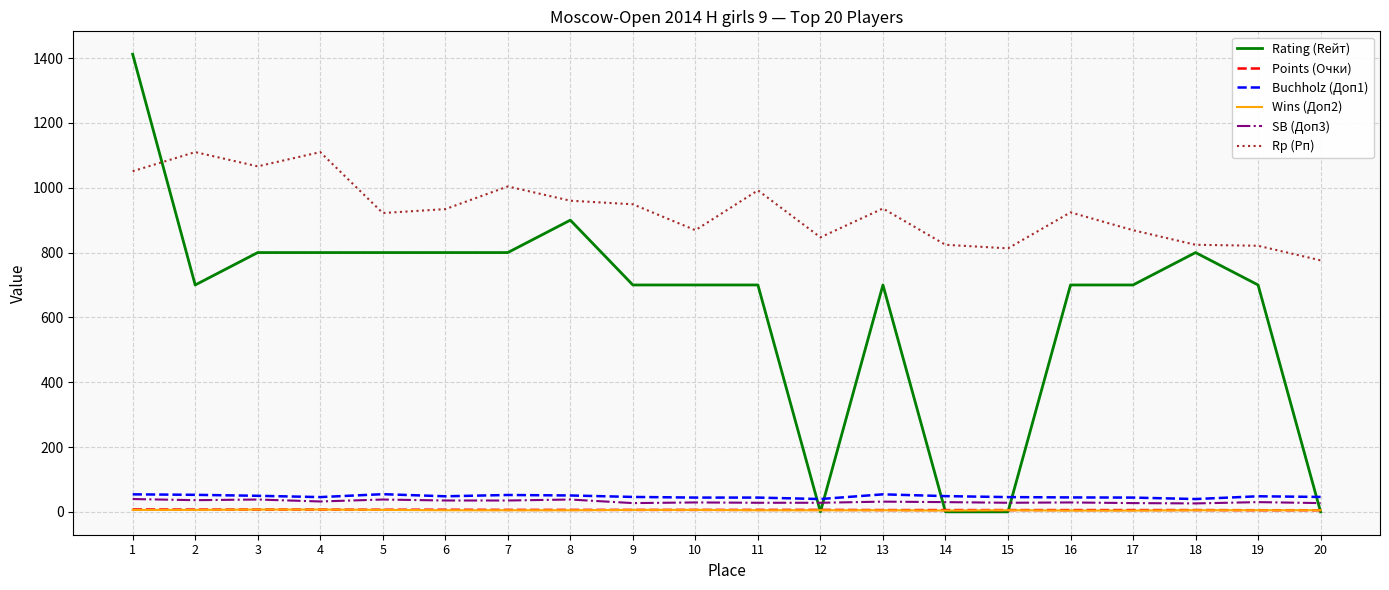

True or false: Points (Очки) and SB (Доп3) intersect in this chart.

False